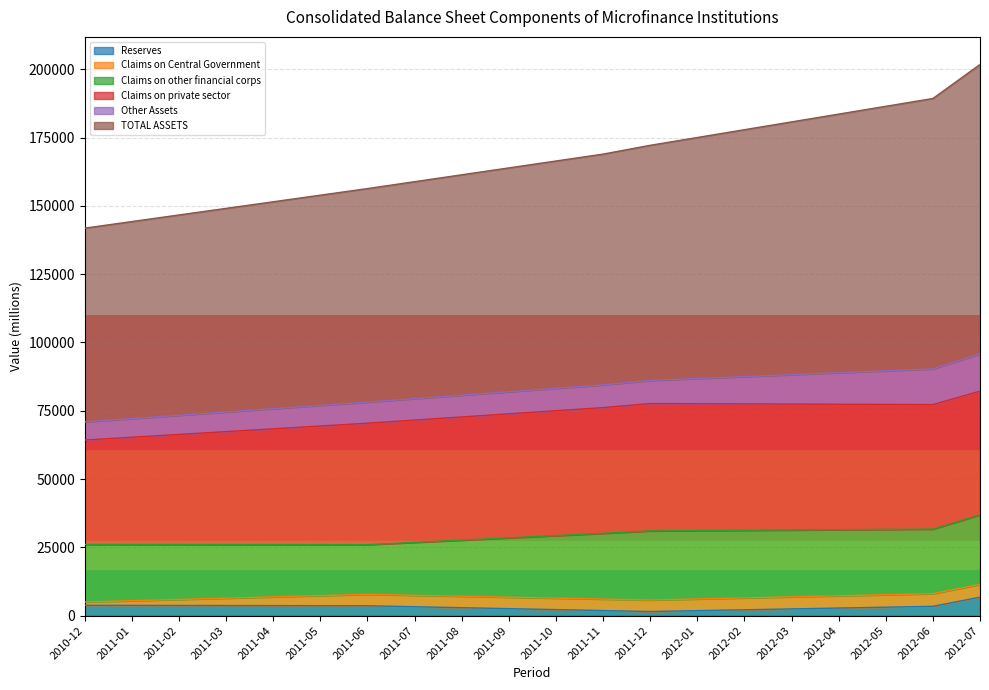

What is the highest value of the Reserves series?

6748.7